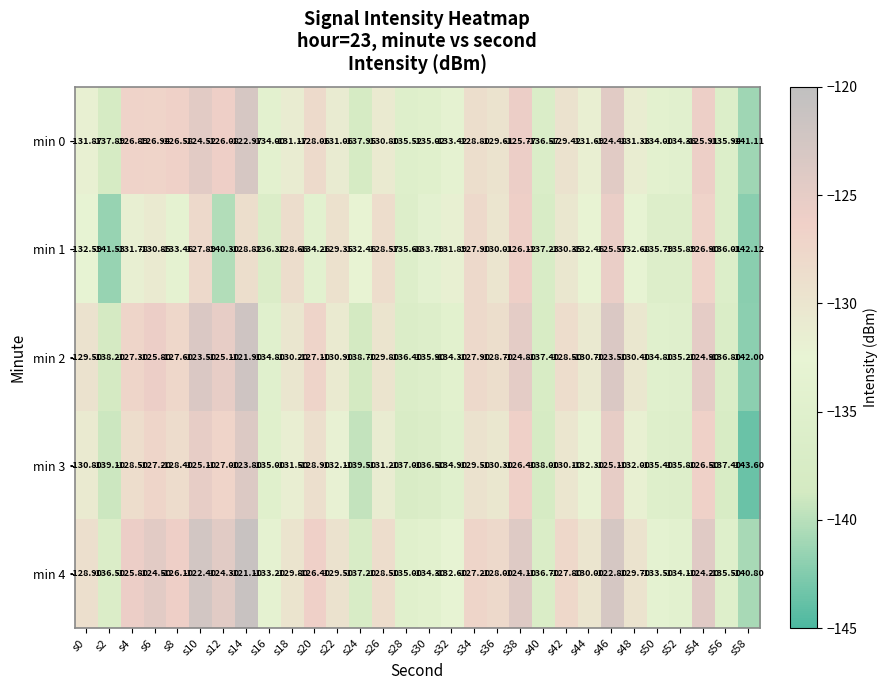

List the series in order of their peak value, lowest first.

min 1, min 3, min 0, min 2, min 4